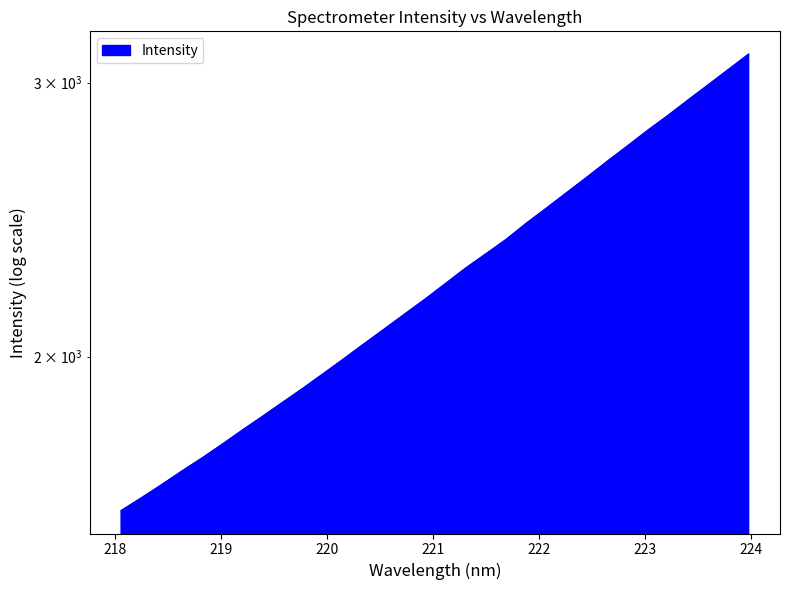

List the labels in order of value, largest first.

223.9802, 223.7895, 223.5987, 223.408, 223.2172, 223.0264, 222.8355, 222.6447, 222.4538, 222.263, 222.0721, 221.8812, 221.6902, 221.4993, 221.3083, 221.1174, 220.9264, 220.7354, 220.5444, 220.3533, 220.1623, 219.9712, 219.7801, 219.589, 219.3979, 219.2067, 219.0156, 218.8244, 218.6332, 218.442, 218.2508, 218.0596